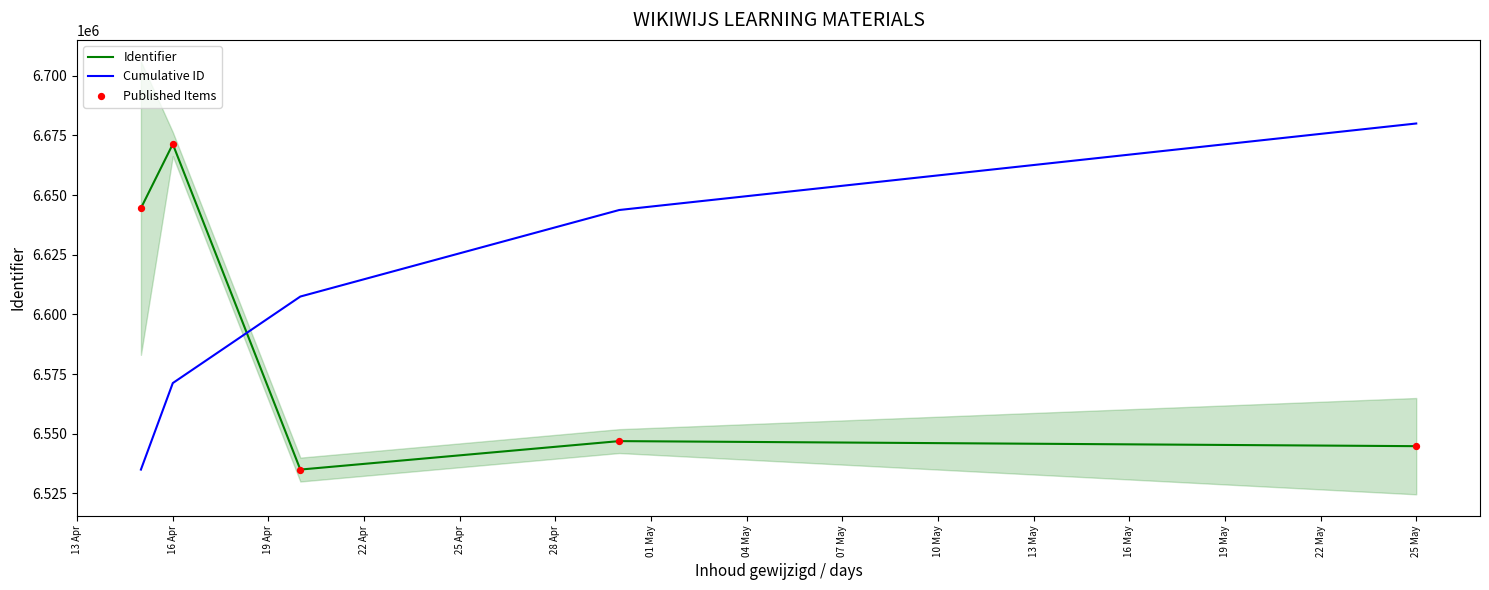

Which series has the largest total across all categories?

Cumulative ID